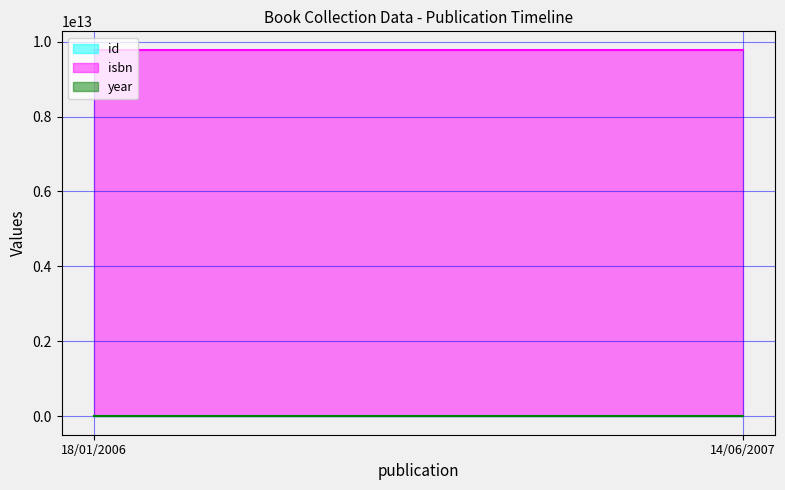

At which category is the sum across all series the highest?

14/06/2007